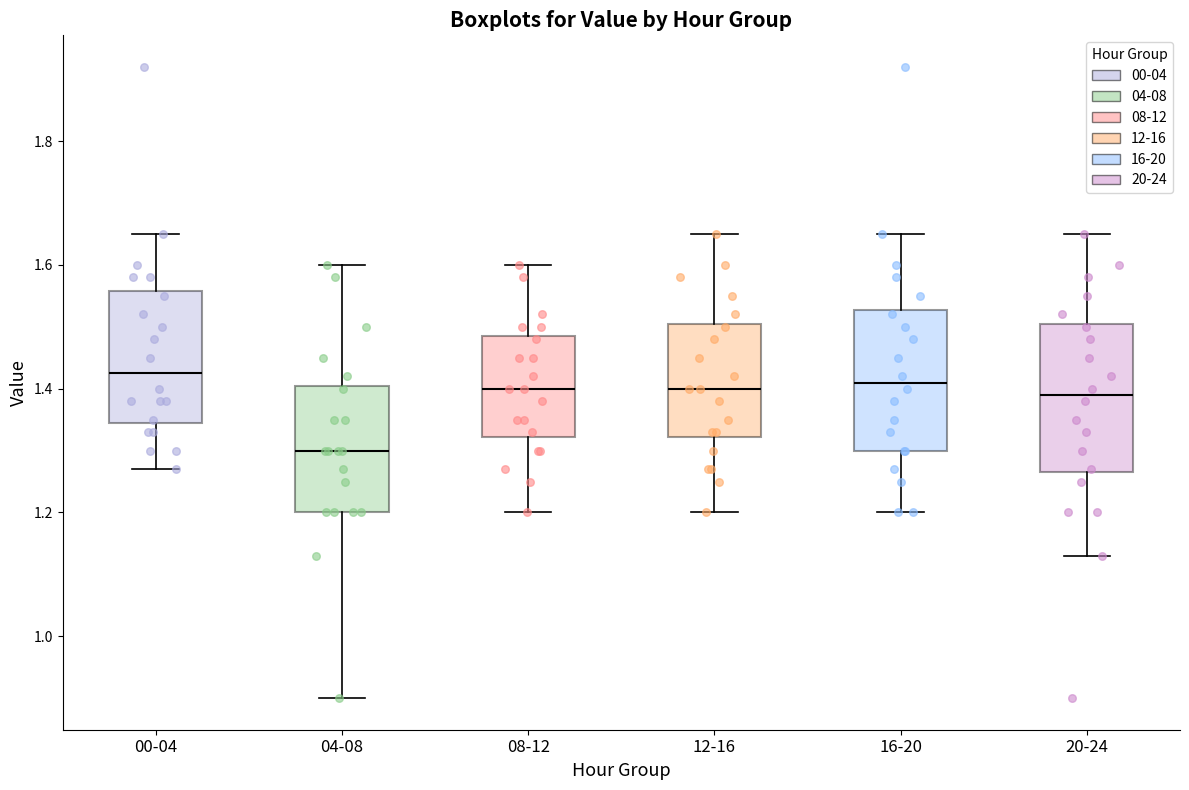

Reading left to right, read every box against the y-axis: the position of its median line, the range the box covers, and the ends of its whiskers. The values are not printed on the chart, so give them approximately, as read against the axis.

00-04: median 1.42, box 1.34 to 1.56, whiskers 1.28 to 1.66
04-08: median 1.30, box 1.20 to 1.40, whiskers 0.90 to 1.60
08-12: median 1.40, box 1.32 to 1.48, whiskers 1.20 to 1.60
12-16: median 1.40, box 1.32 to 1.50, whiskers 1.20 to 1.66
16-20: median 1.42, box 1.30 to 1.52, whiskers 1.20 to 1.66
20-24: median 1.40, box 1.26 to 1.50, whiskers 1.14 to 1.66